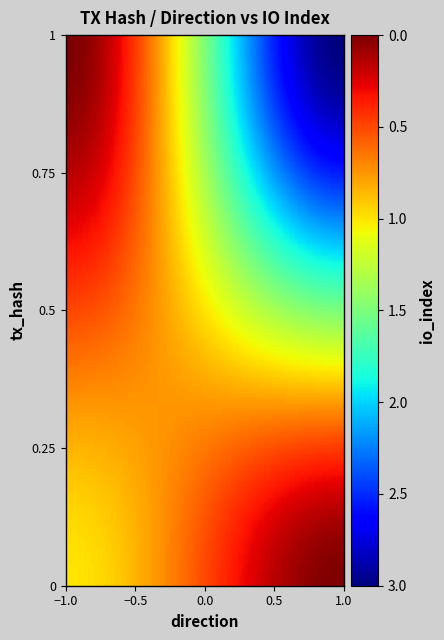

What is the greatest value displayed?

3